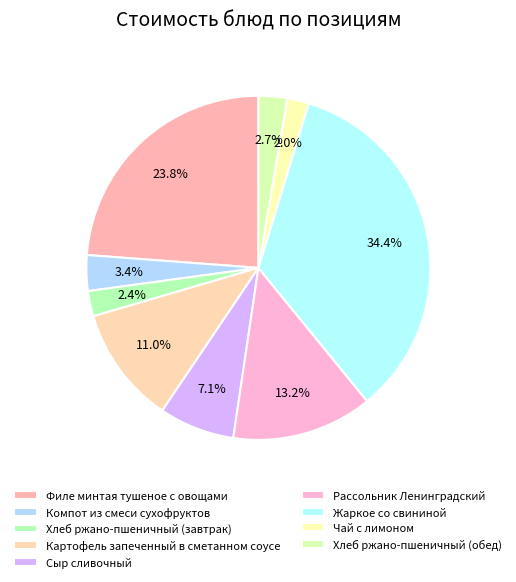

Between Картофель запеченный в сметанном соусе and Компот из смеси сухофруктов, which is larger?

Картофель запеченный в сметанном соусе